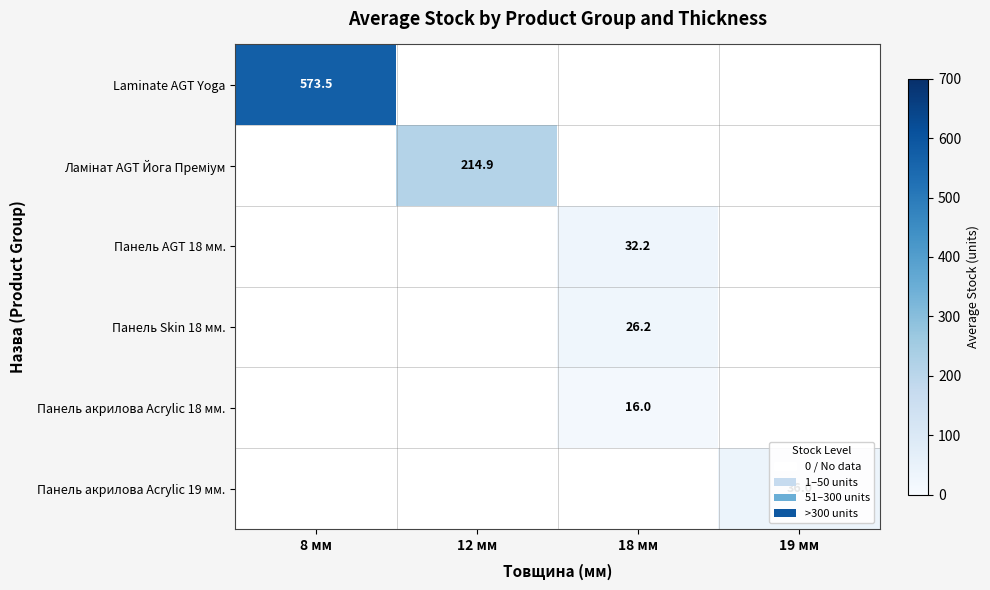

The Панель Skin 18 мм. series shows 43.7 at 18 мм. True or false?

False